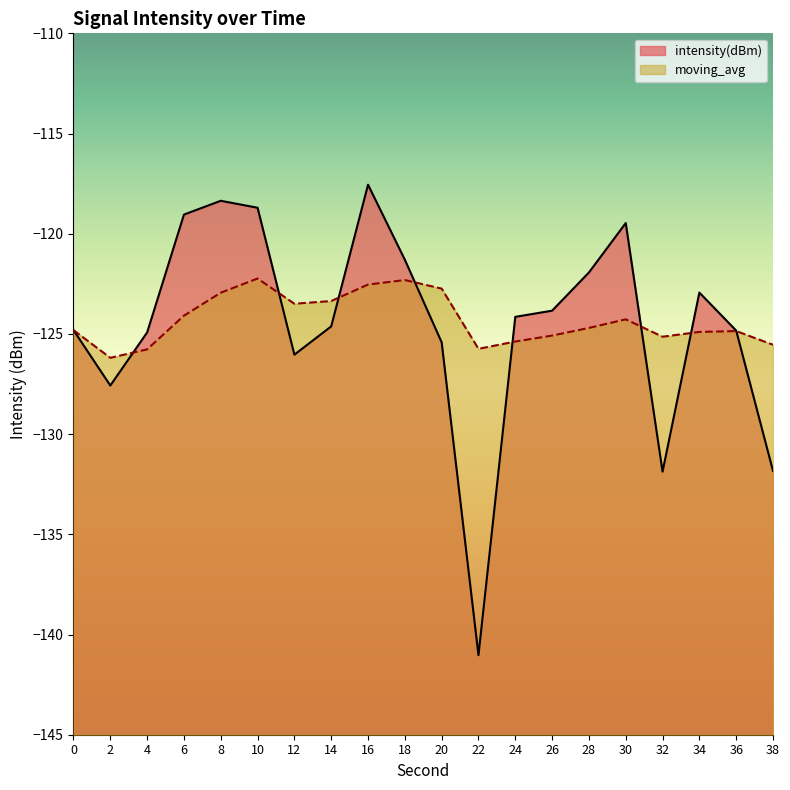

Which label corresponds to the largest value in the chart?

16